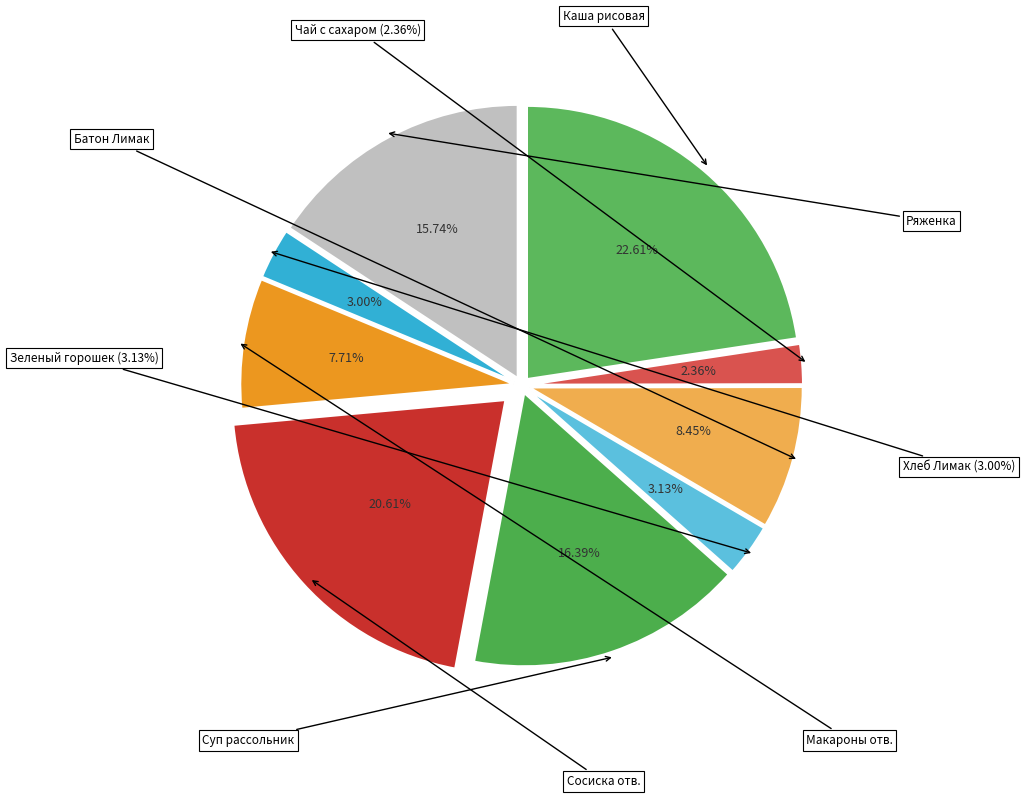

Is there any slice that represents more than half of the pie?

No